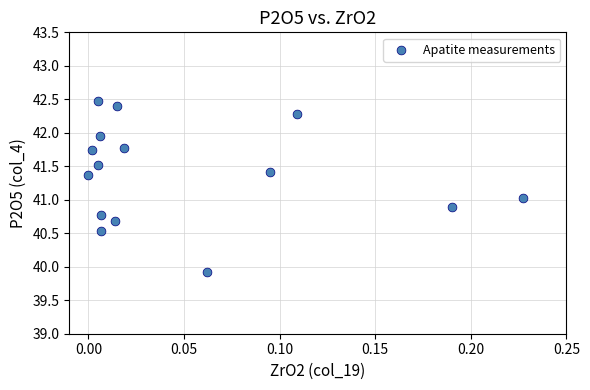

How many points are shown in the scatter plot?

15